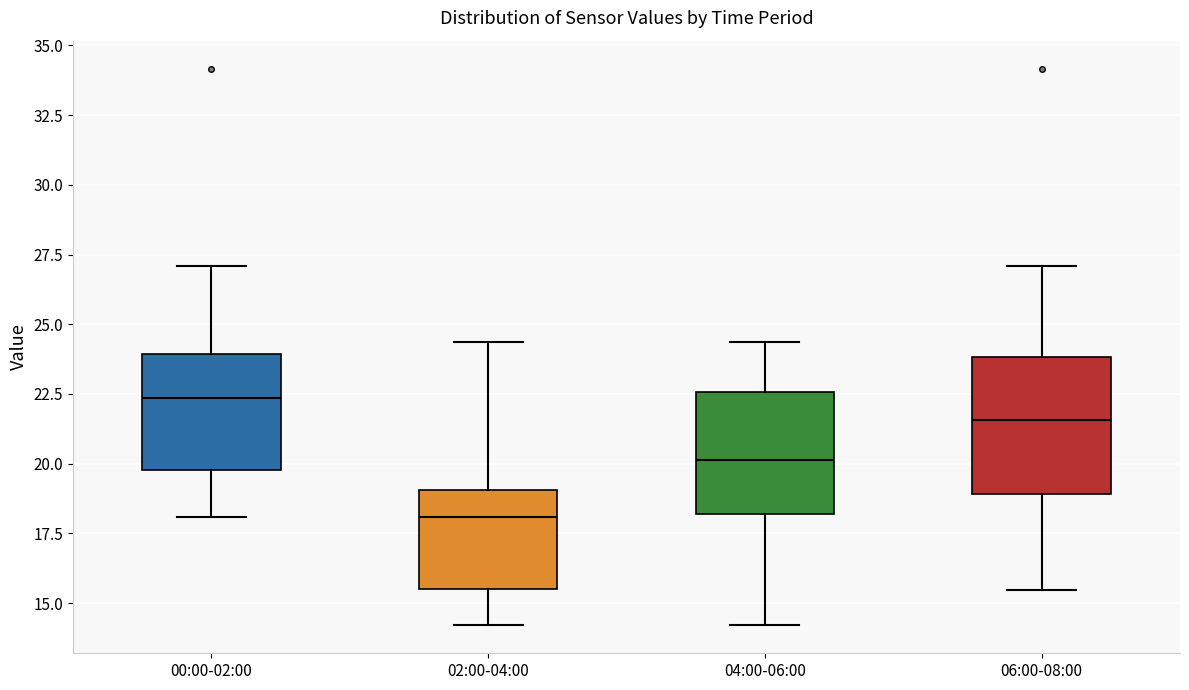

Where does the upper whisker of the box for 04:00-06:00 end on the y-axis? The values are not printed on the chart, so give them approximately, as read against the axis.

24.5